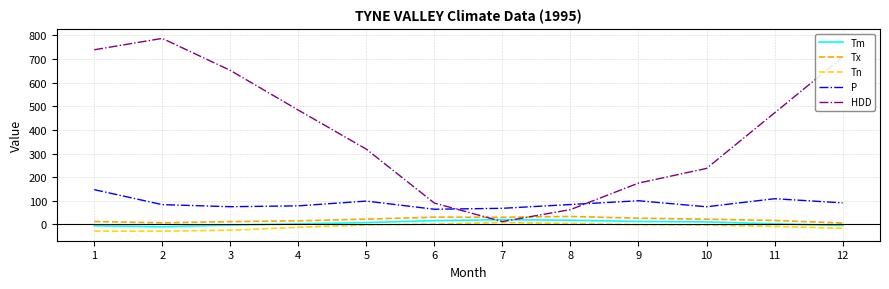

True or false: Tm and HDD cross at least once.

True